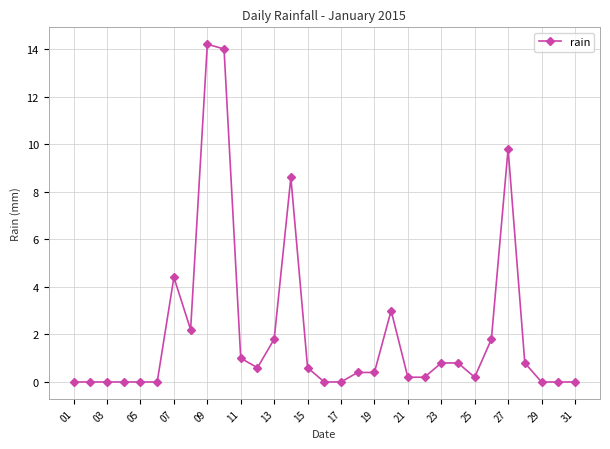

What is the value of the 23rd point from the left?

0.8